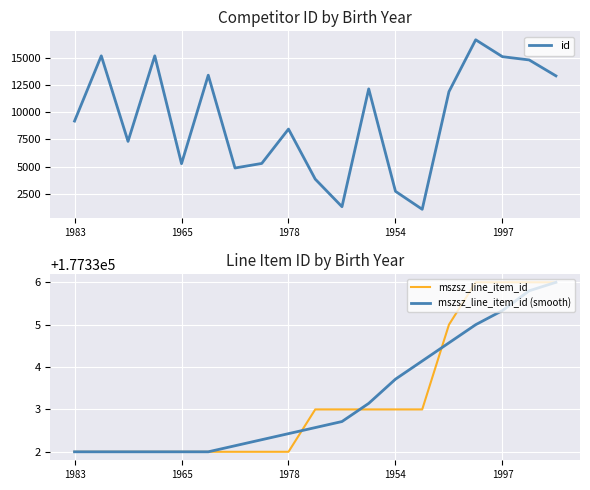

What is the approximate value of mszsz_line_item_id at 6?

177332.0